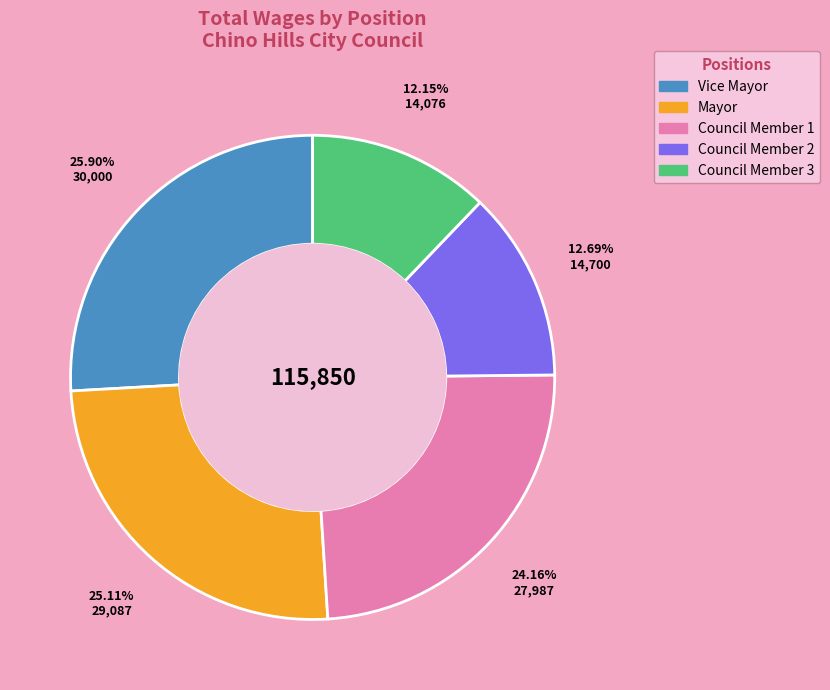

Is there any slice that represents more than half of the pie?

No